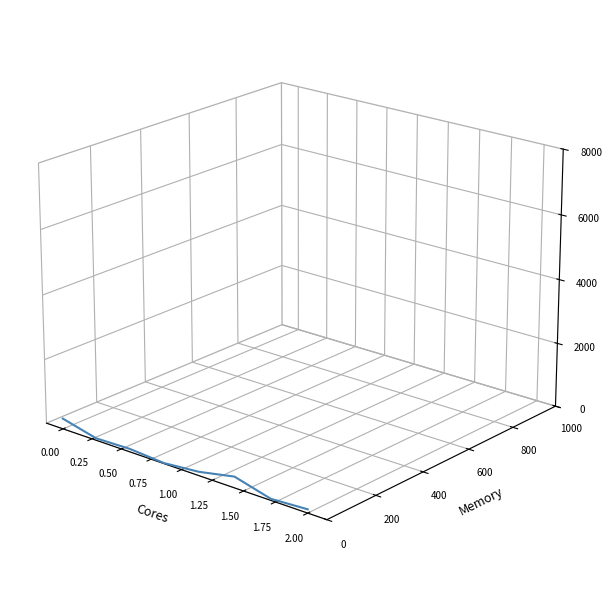

List the labels in order of value, smallest first.

1.75, 1.50, 1.25, 1.00, 0.75, 0.50, 0.25, 0.00